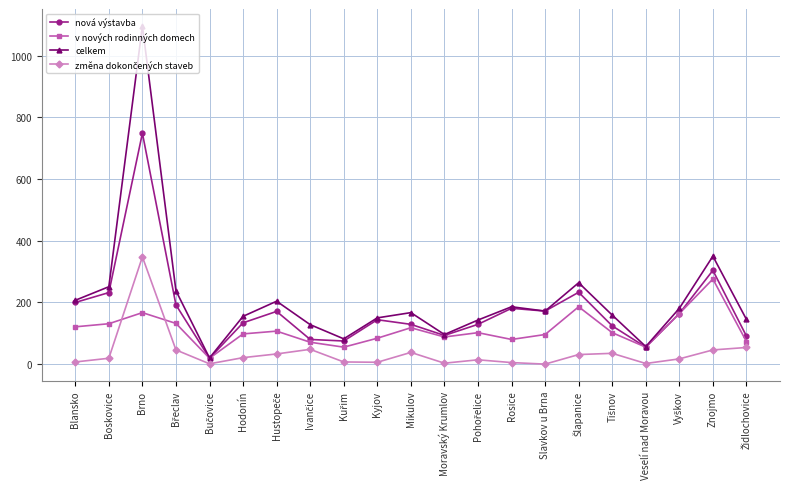

Which label corresponds to the largest value in the chart?

Brno